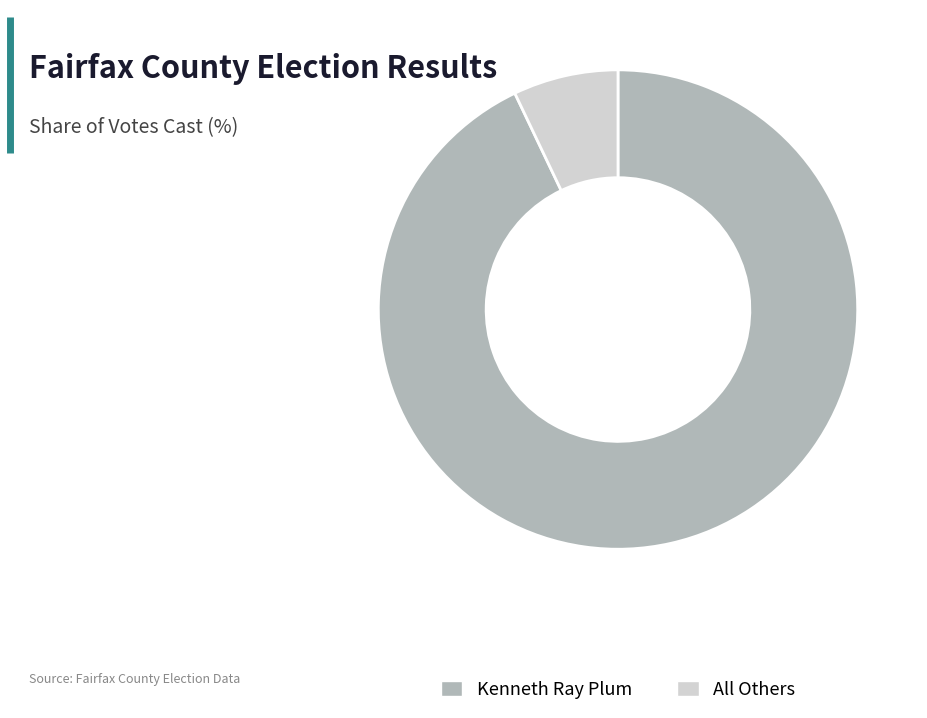

Rank the categories by value from lowest to highest.

All Others, Kenneth Ray Plum